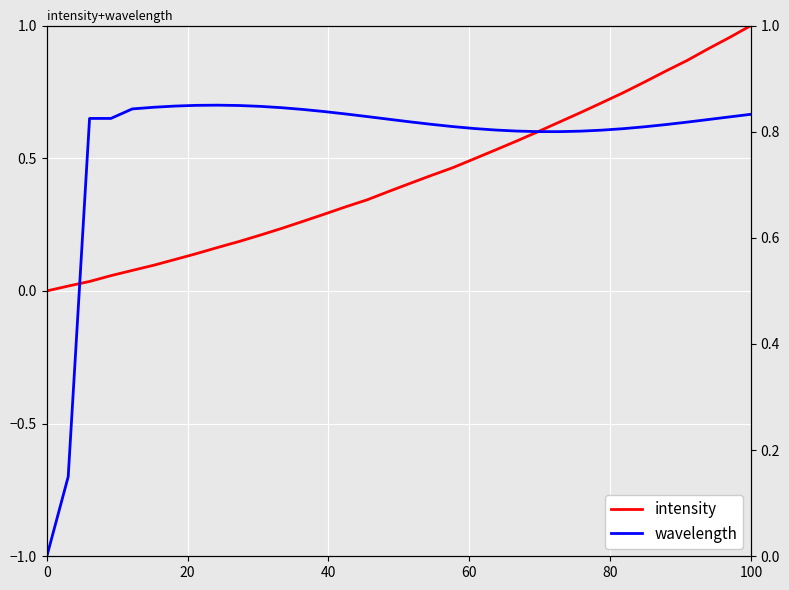

Reading right to left, what are all the values shown in this chart?

intensity: 1.0	1.0	0.9	0.9	0.8	0.8	0.7	0.7	0.7	0.6	0.6	0.6	0.5	0.5	0.5	0.4	0.4	0.4	0.3	0.3	0.3	0.3	0.2	0.2	0.2	0.2	0.1	0.1	0.1	0.1	0.1	0.0	0.0	0.0
wavelength: 0.7	0.7	0.6	0.6	0.6	0.6	0.6	0.6	0.6	0.6	0.6	0.6	0.6	0.6	0.6	0.6	0.6	0.6	0.7	0.7	0.7	0.7	0.7	0.7	0.7	0.7	0.7	0.7	0.7	0.7	0.7	0.7	-0.7	-1.0